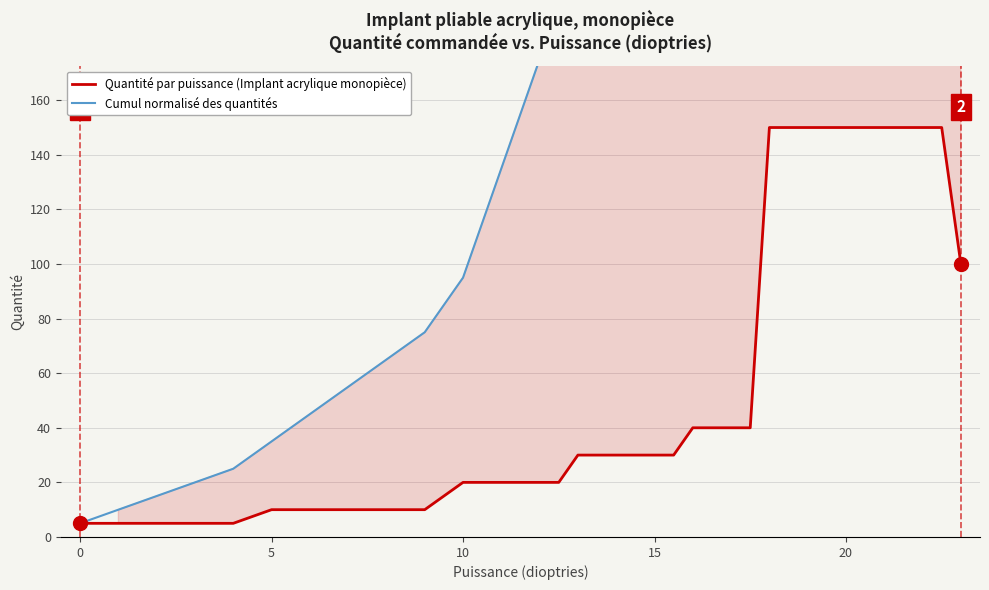

How many data points does each series have?

37